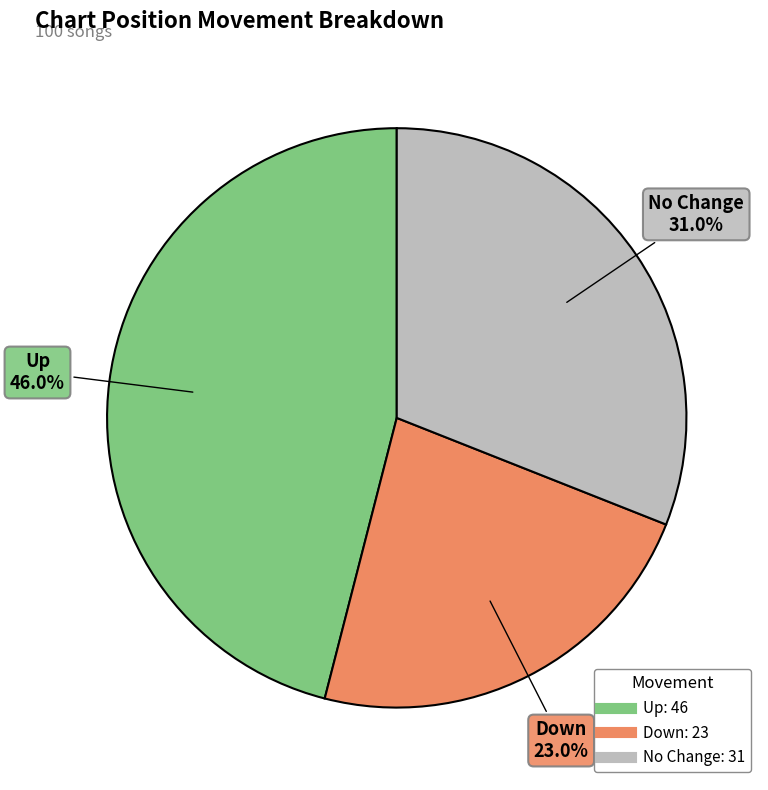

How many slices are in this pie chart?

3